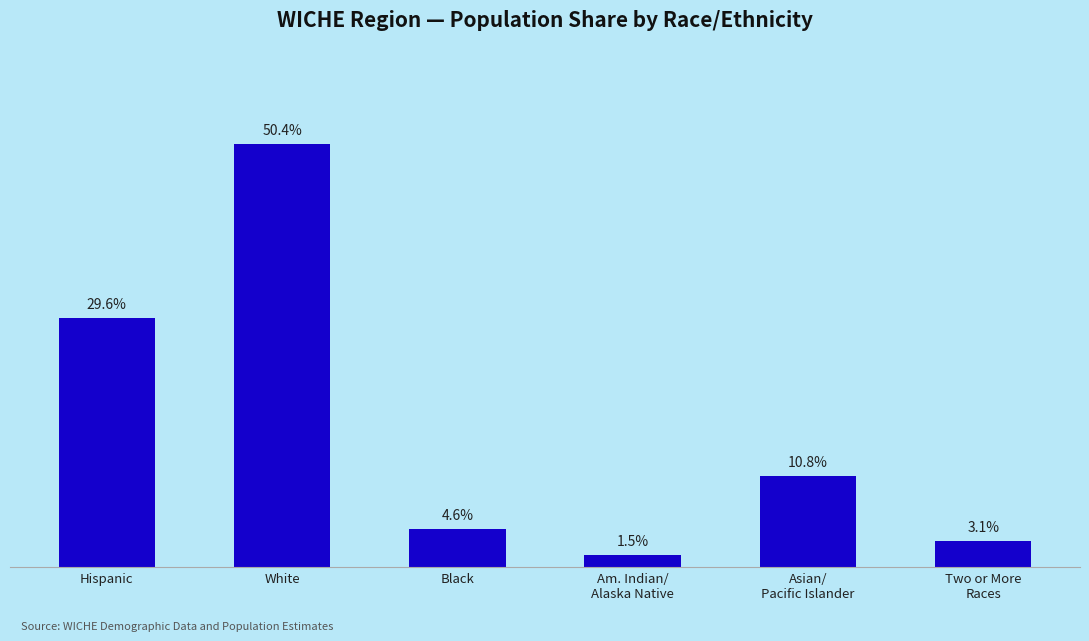

Reading right to left, what are all the values shown in this chart?

Two or More
Races=0.0	Asian/
Pacific Islander=0.1	Am. Indian/
Alaska Native=0.0	Black=0.0	White=0.5	Hispanic=0.3